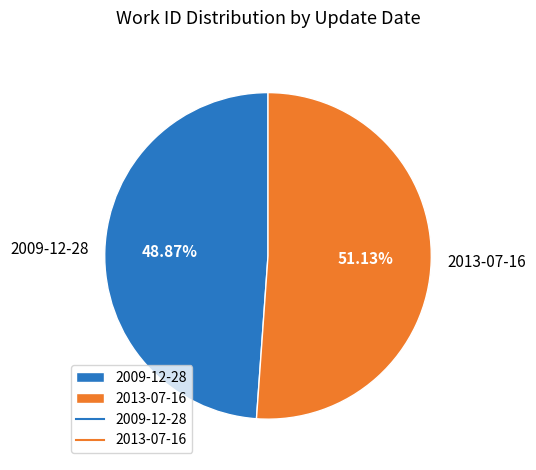

Approximately how many times larger is the value at 2013-07-16 compared to 2009-12-28?

1.0